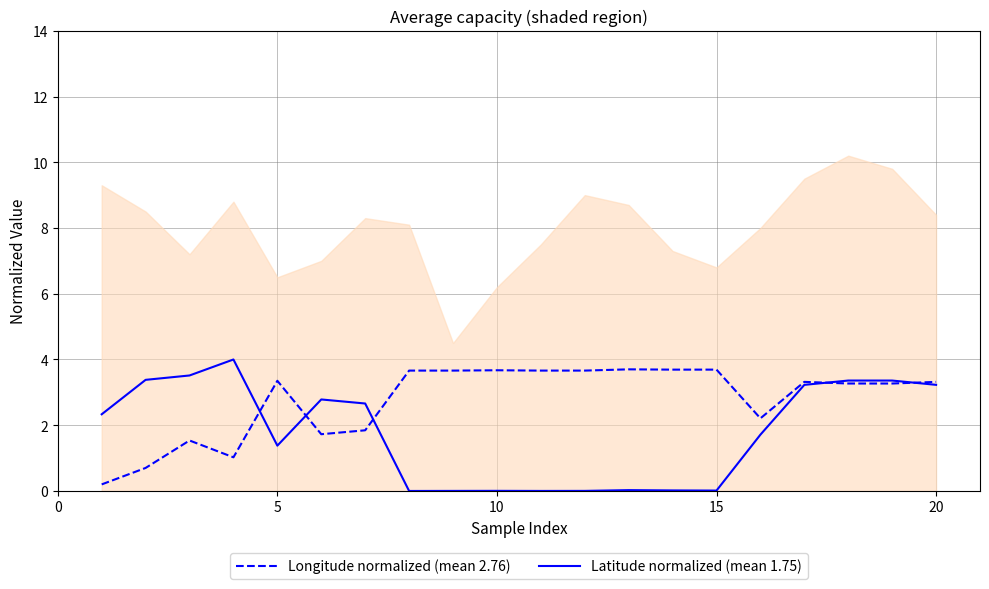

Count the number of categories in the chart.

20